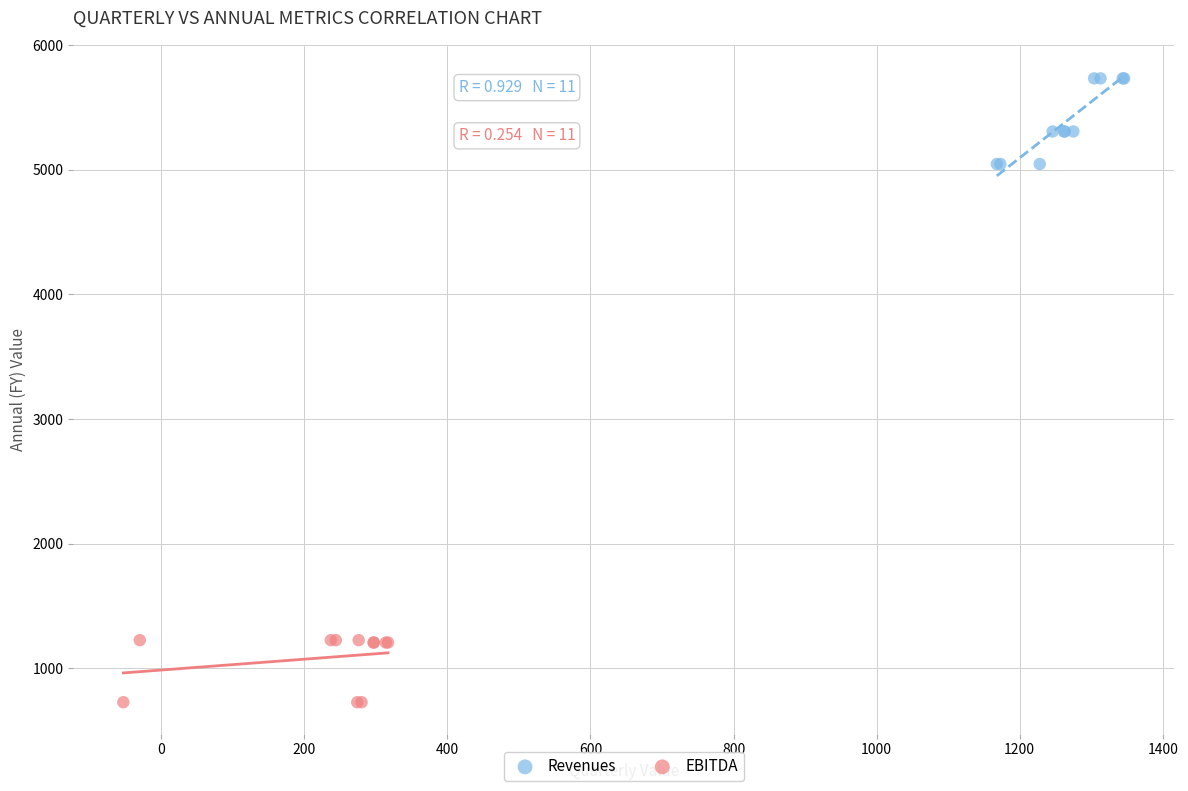

Which series reaches the minimum Y coordinate?

EBITDA